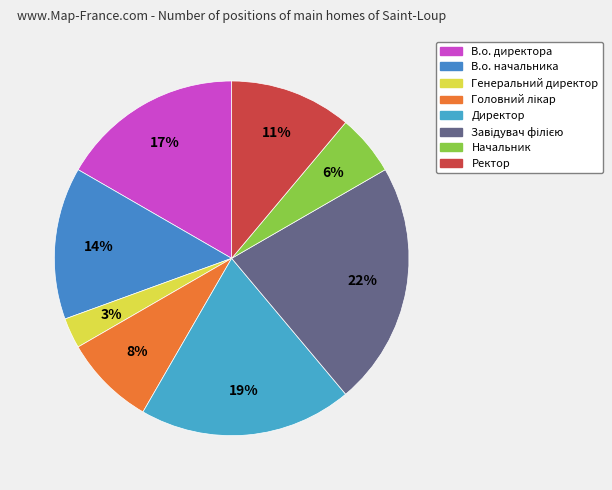

To the nearest percent, what is the difference between the Генеральний директор and В.о. директора slice percentages?

14%